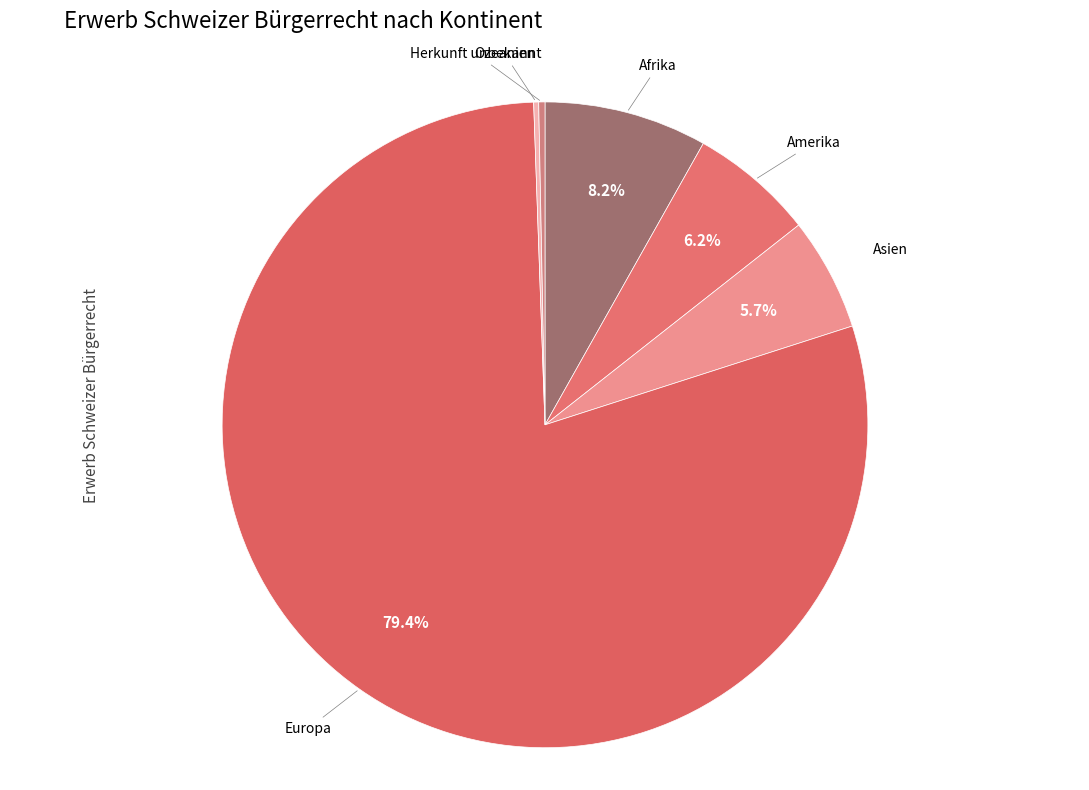

Does Asien represent more than half of the total?

No